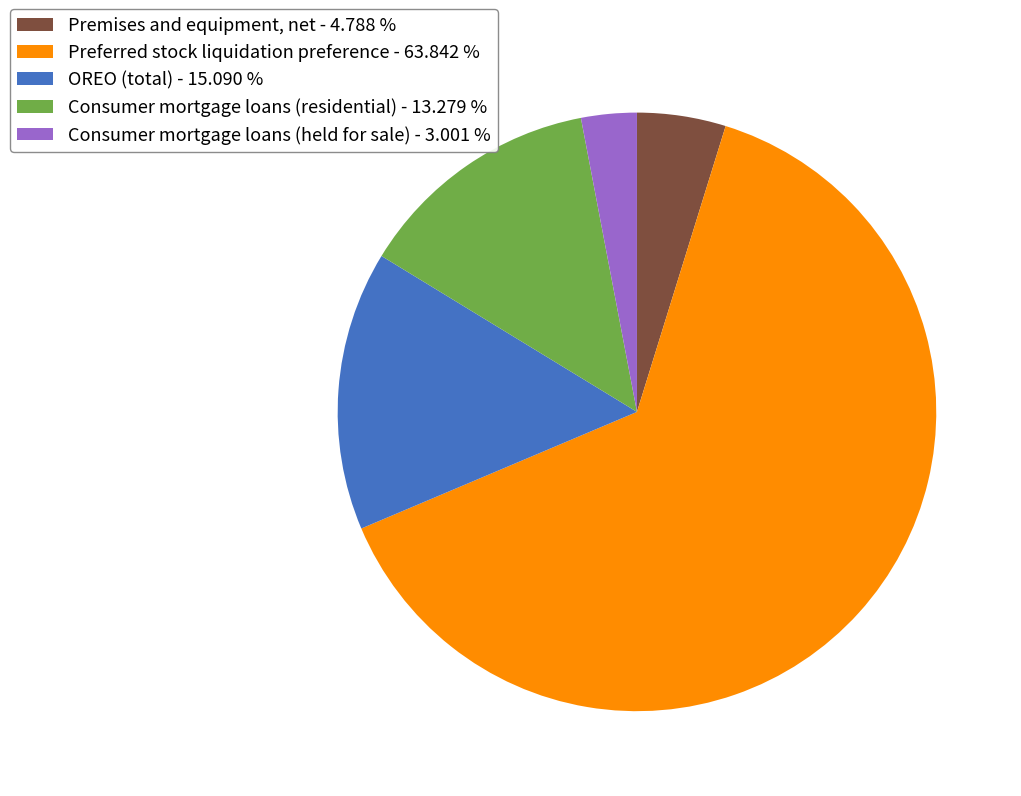

Combined, do Consumer mortgage loans (residential) - 13.279 % and OREO (total) - 15.090 % account for over 50%?

No